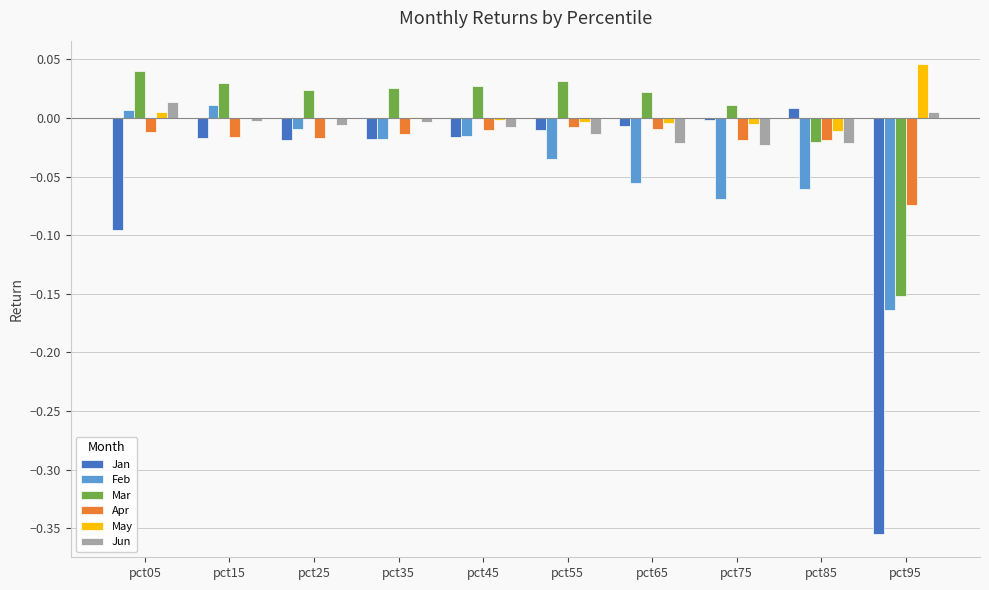

Which label corresponds to the largest value in the chart?

pct95